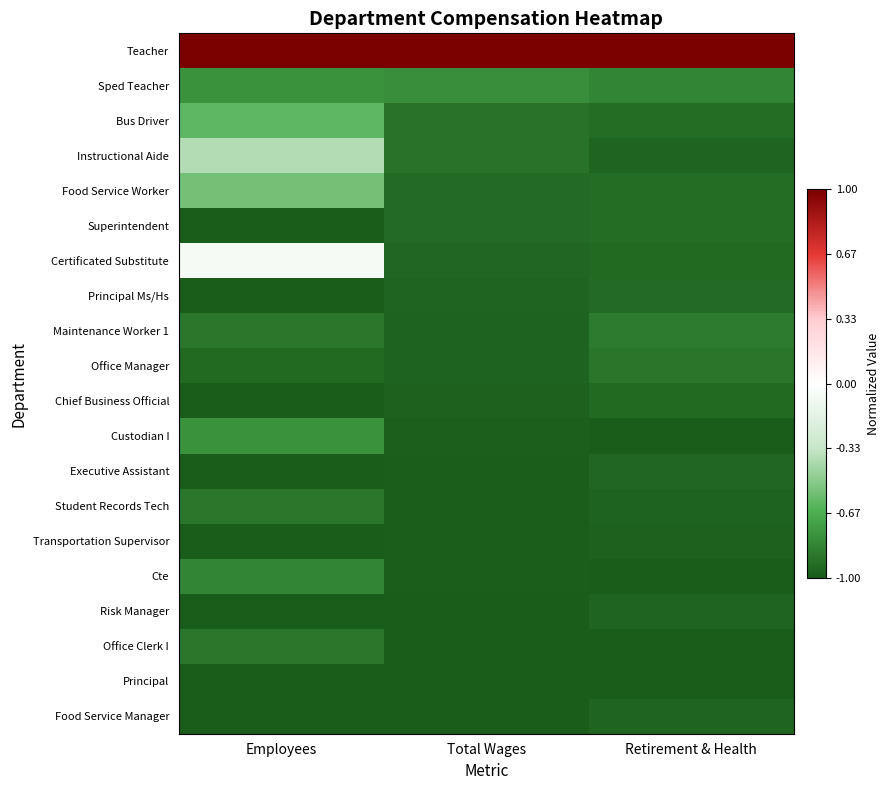

At Retirement & Health, list the series in order from largest to smallest.

Teacher, Sped Teacher, Maintenance Worker 1, Office Manager, Bus Driver, Food Service Worker, Superintendent, Principal Ms/Hs, Certificated Substitute, Chief Business Official, Executive Assistant, Instructional Aide, Risk Manager, Food Service Manager, Student Records Tech, Transportation Supervisor, Cte, Custodian I, Office Clerk I, Principal